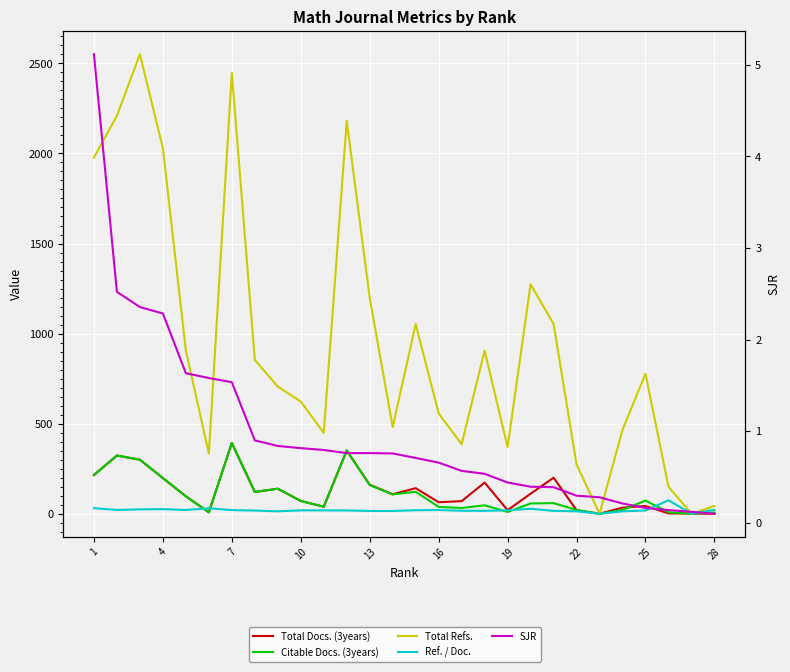

What is the difference between the second highest and minimum values in the SJR series?

2.4